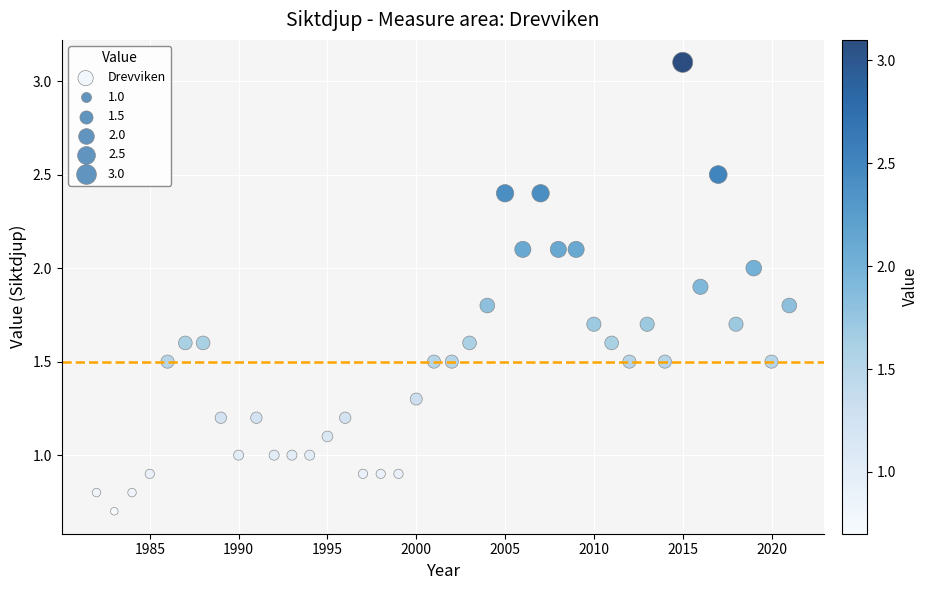

What is the range of X values (max minus min)?

39.0